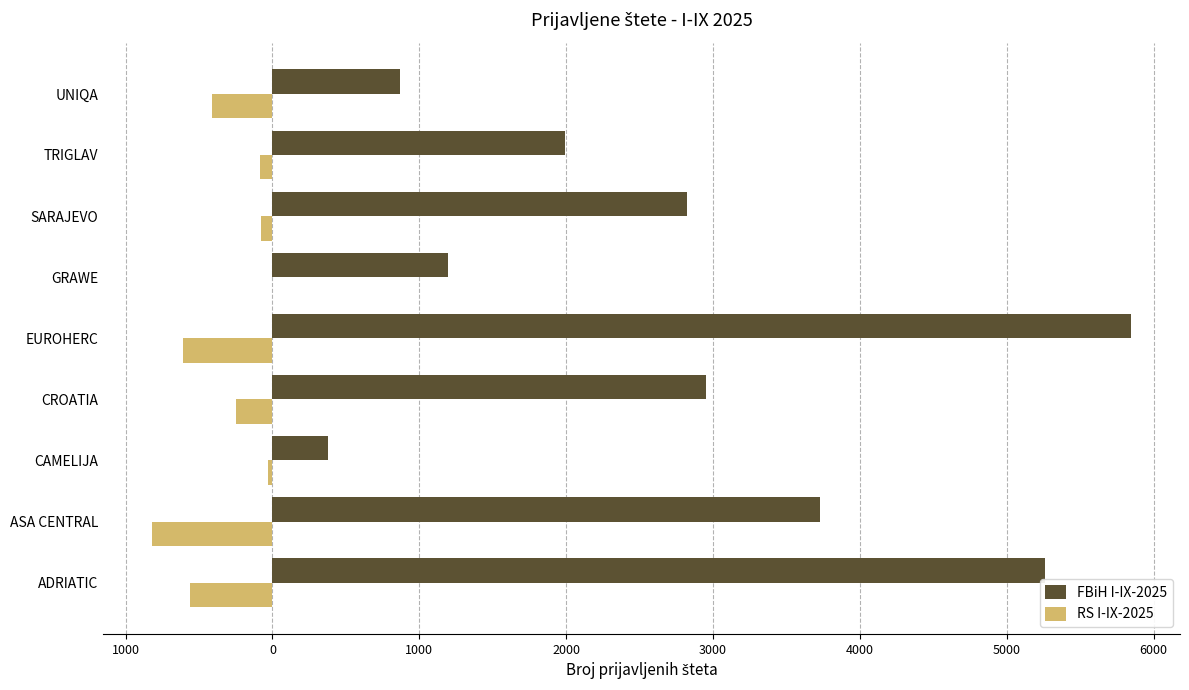

What is the difference between the maximum and second lowest values in the RS I-IX-2025 series?

609